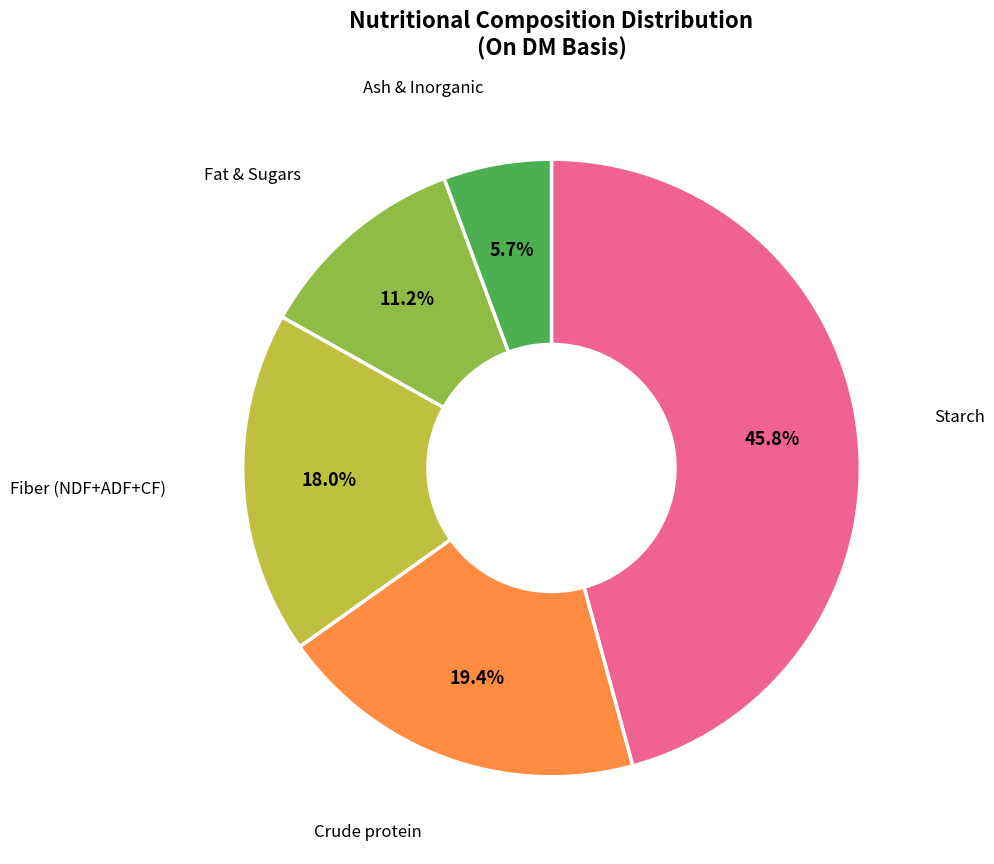

Is there any slice that represents more than half of the pie?

No